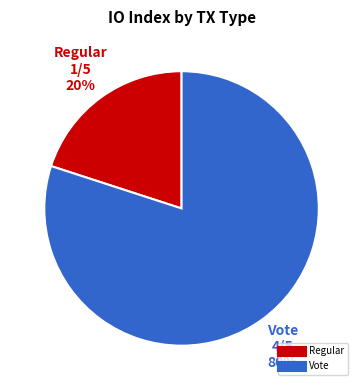

Which category has the biggest portion of the pie?

Vote